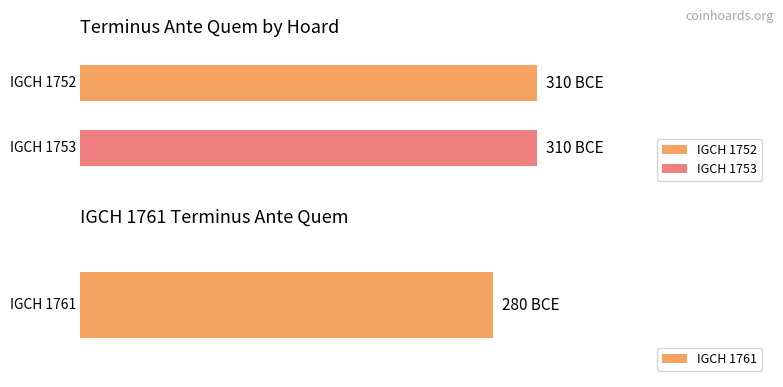

Reading left to right, list all the values displayed in this chart.

IGCH 1752=-310	IGCH 1753=-310	IGCH 1761=-280